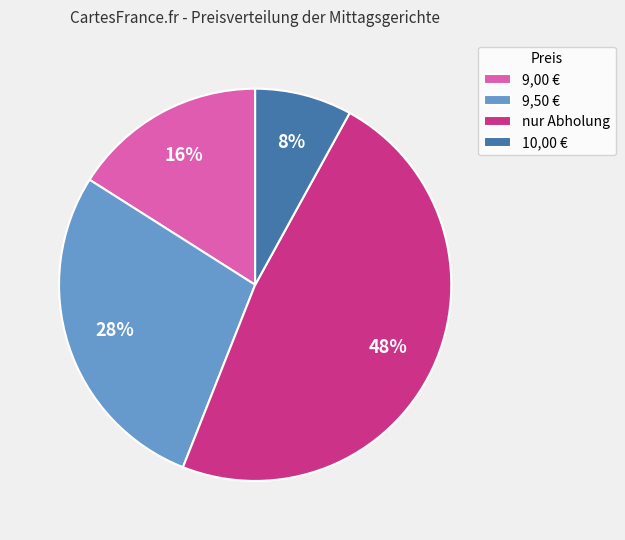

Does any single category account for the majority?

No